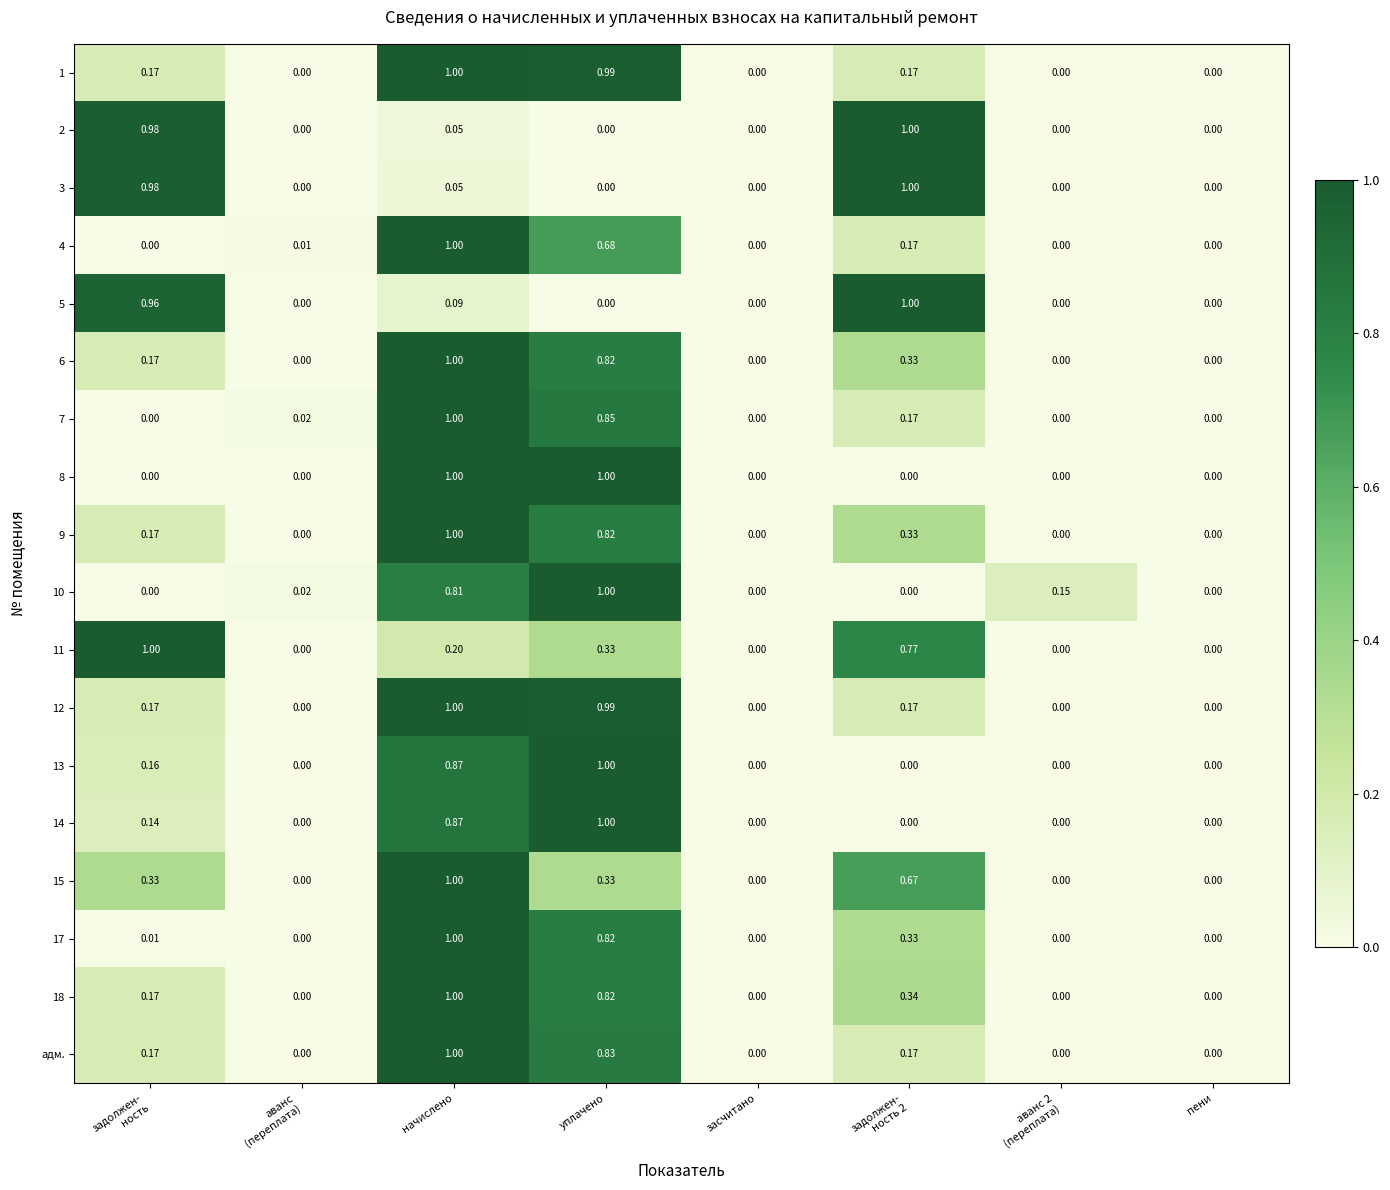

At which category is the sum across all series the highest?

начислено